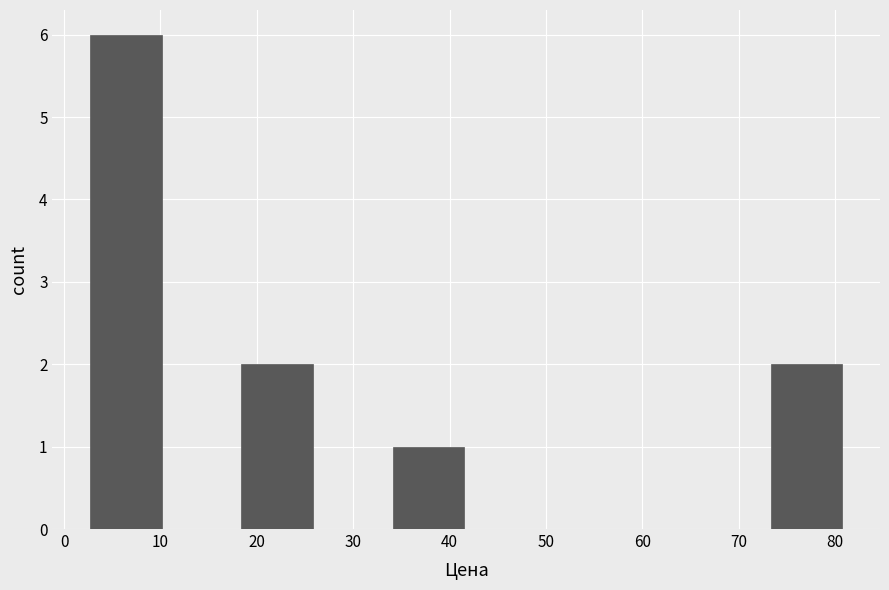

Reading left to right, list every bar in this chart as the range it spans on the x-axis followed by its height. Neither the bar edges nor the heights are printed on the chart, so give them approximately, as read against the axes.

3 to 10: 6
10 to 18: 0
18 to 26: 2
26 to 34: 0
34 to 42: 1
42 to 50: 0
50 to 57: 0
57 to 65: 0
65 to 73: 0
73 to 81: 2